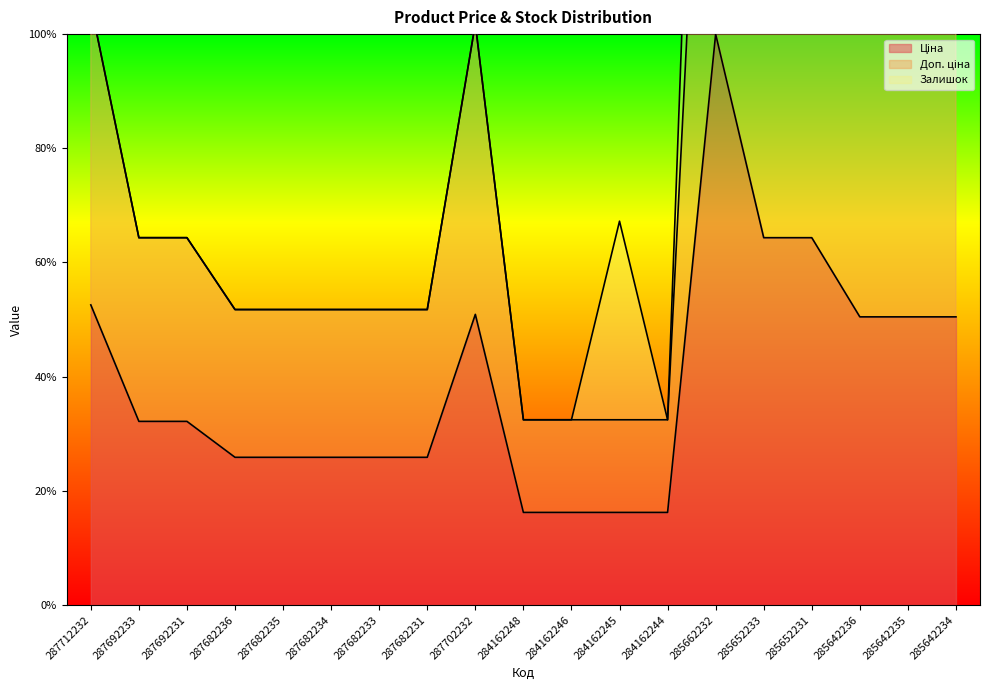

Which category has the highest value in the Доп. ціна series?

285662232